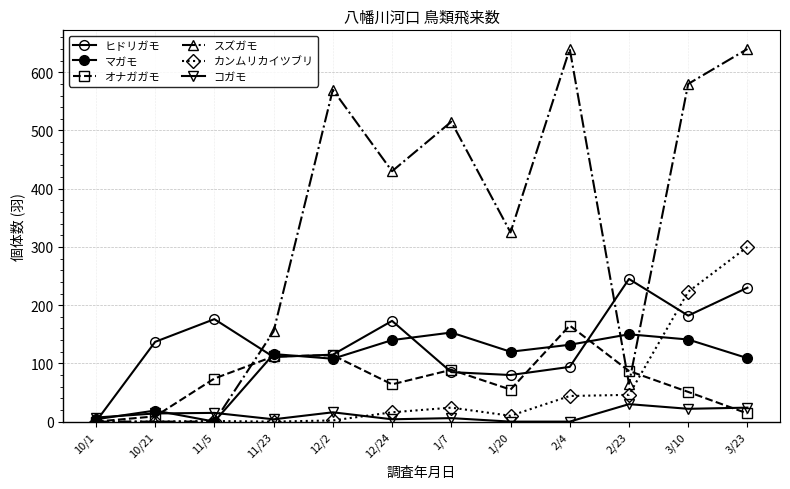

Which series ends up on top after the final intersection of スズガモ and ヒドリガモ?

スズガモ